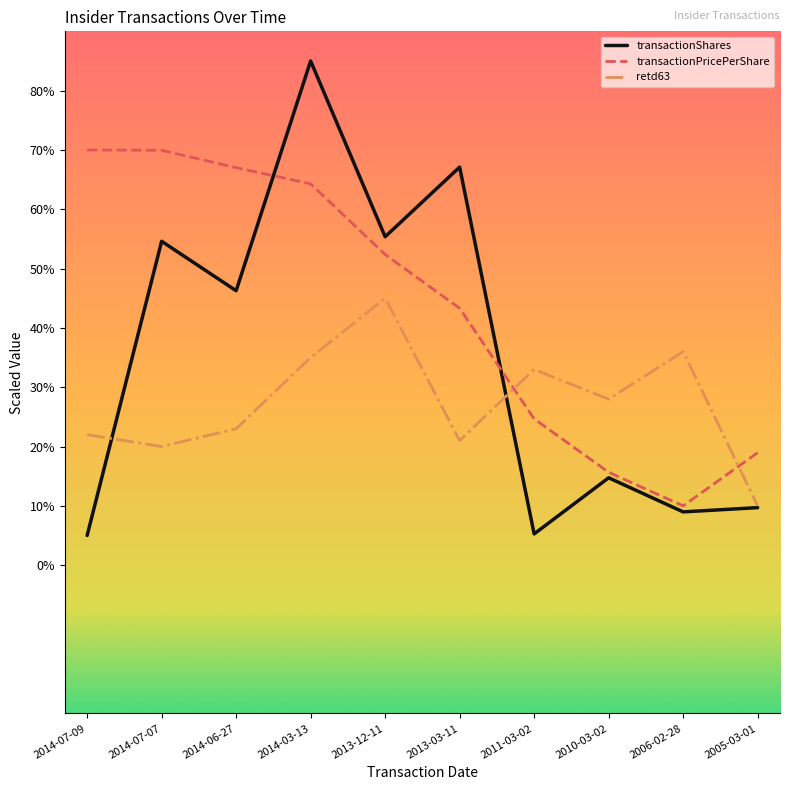

The transactionPricePerShare series shows 93.1 at 2014-06-27. True or false?

False